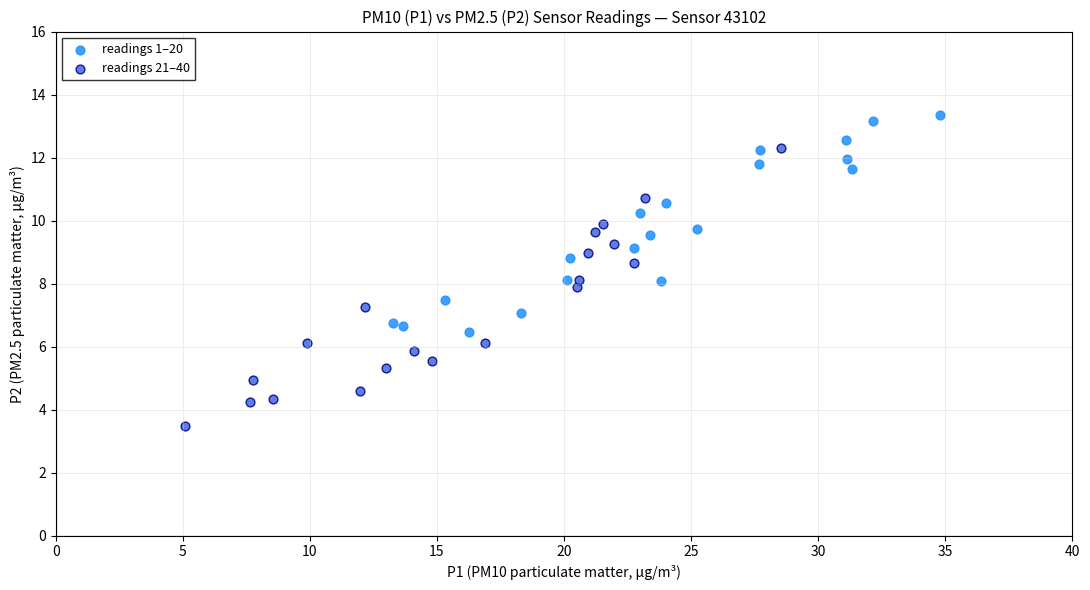

Which series reaches the minimum Y coordinate?

readings 21–40